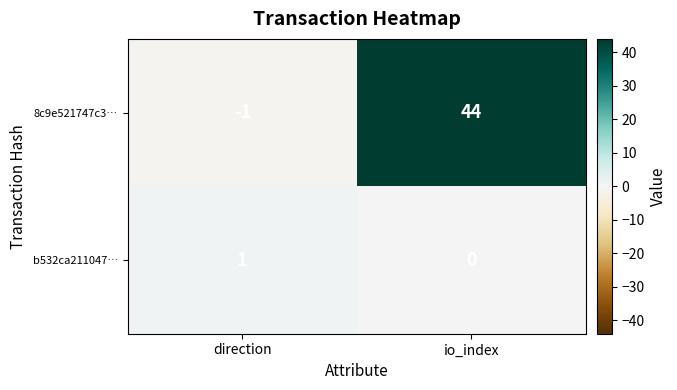

Which series has the largest range (max minus min)?

8c9e521747c3…